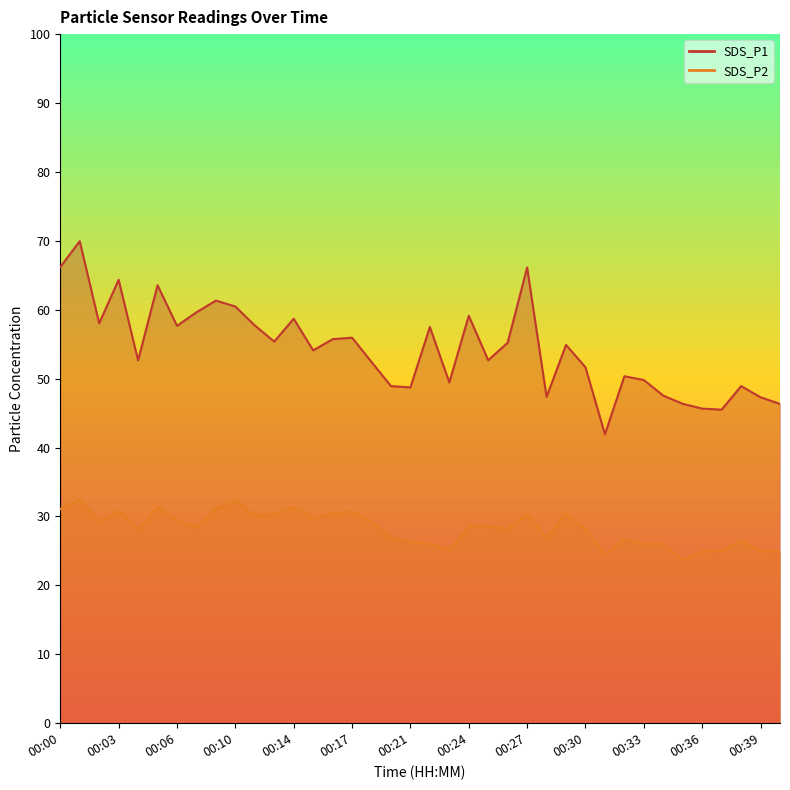

Read the SDS_P2 value at 00:21.

26.3